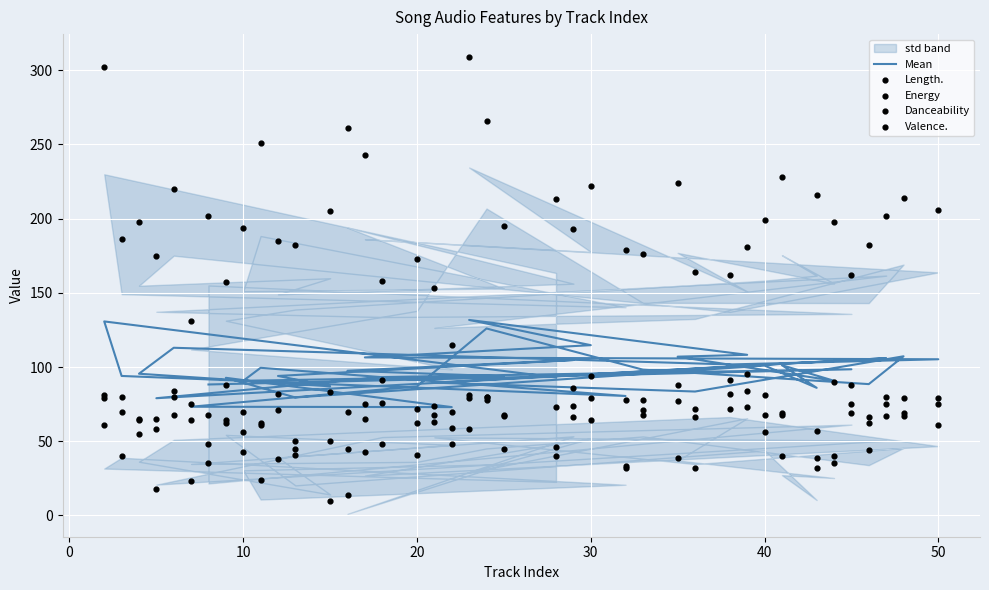

At how many categories does at least one series exceed 262?

3